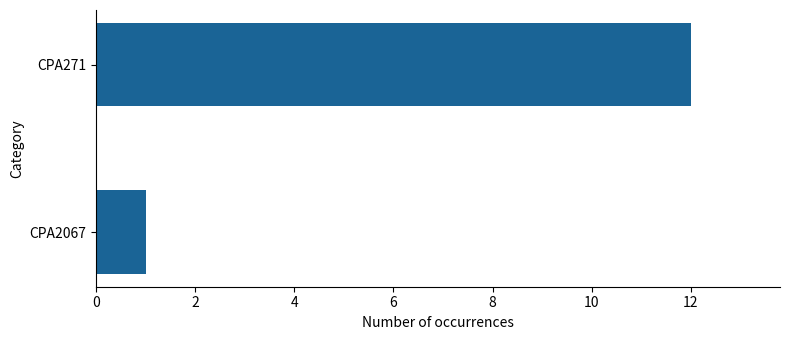

Reading top to bottom, extract all data points from this chart.

12	1